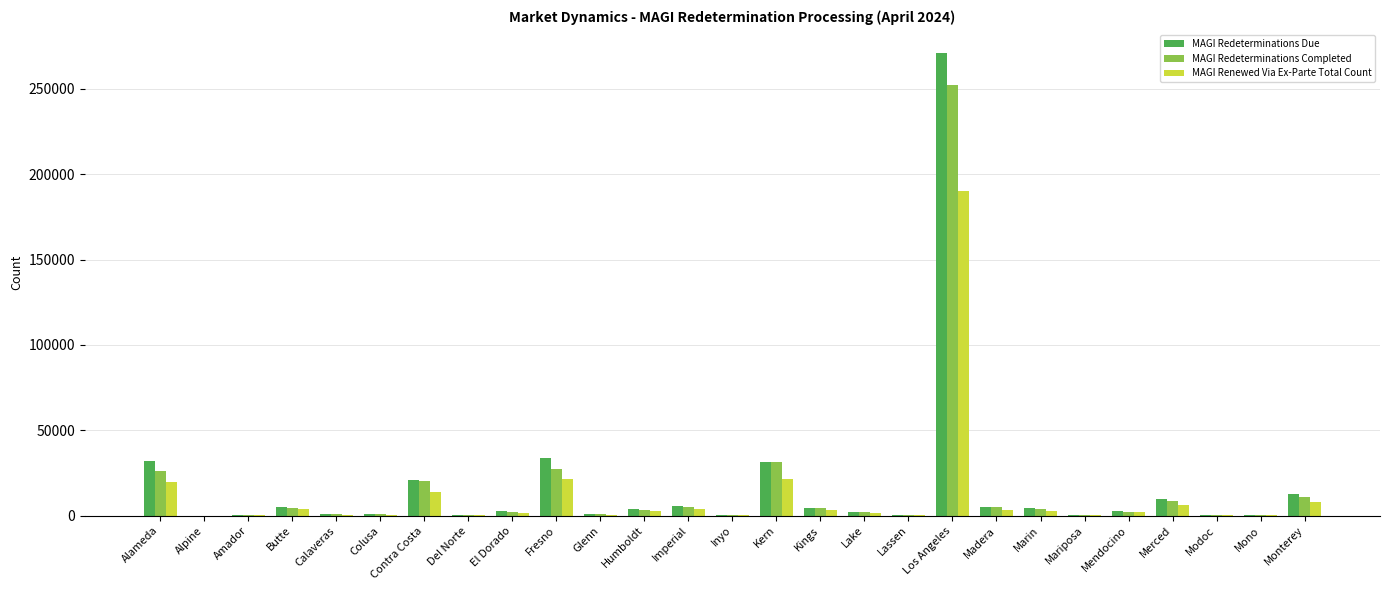

What is the maximum value shown in the chart?

270937